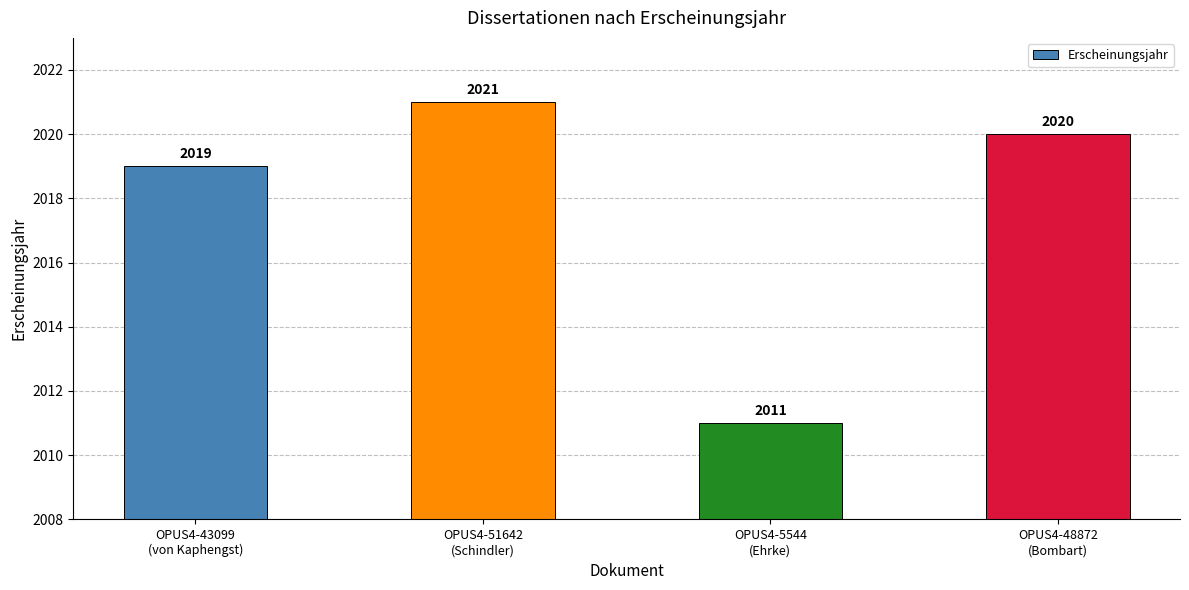

Reading left to right, what are all the values shown in this chart?

2019	2021	2011	2020